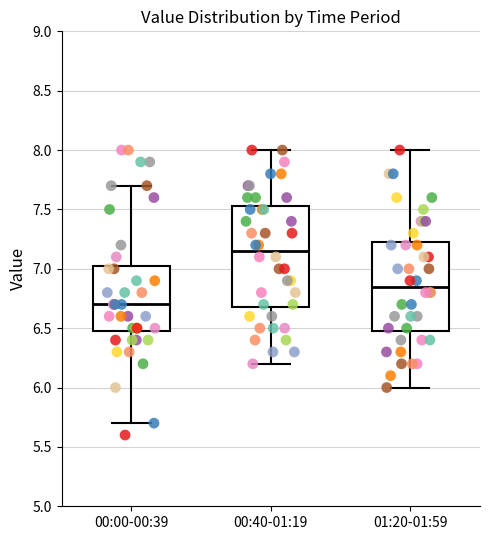

Reading left to right, read every box against the y-axis: the position of its median line, the range the box covers, and the ends of its whiskers. The values are not printed on the chart, so give them approximately, as read against the axis.

00:00-00:39: median 6.70, box 6.50 to 7.05, whiskers 5.70 to 7.70
00:40-01:19: median 7.15, box 6.70 to 7.55, whiskers 6.20 to 8.00
01:20-01:59: median 6.85, box 6.50 to 7.25, whiskers 6.00 to 8.00